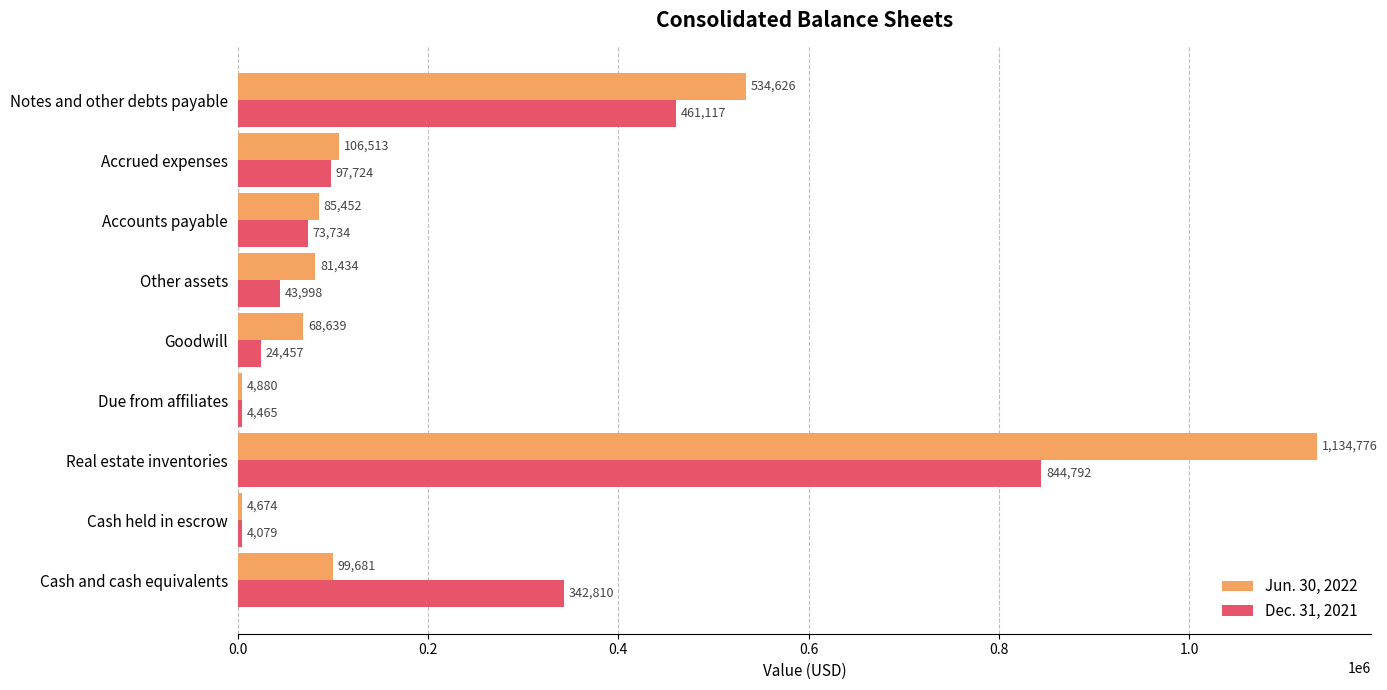

What is the average value of the Jun. 30, 2022 series?

235631